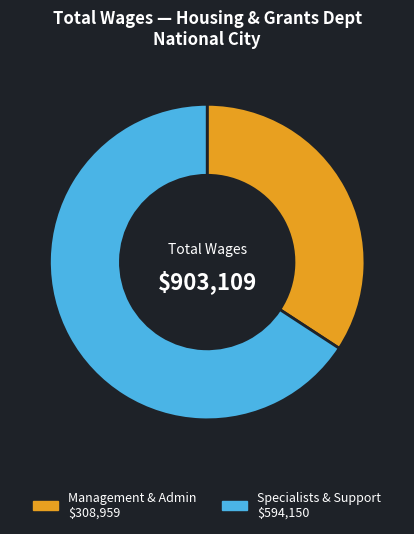

What is the smallest slice in the pie chart?

Management & Admin $308,959